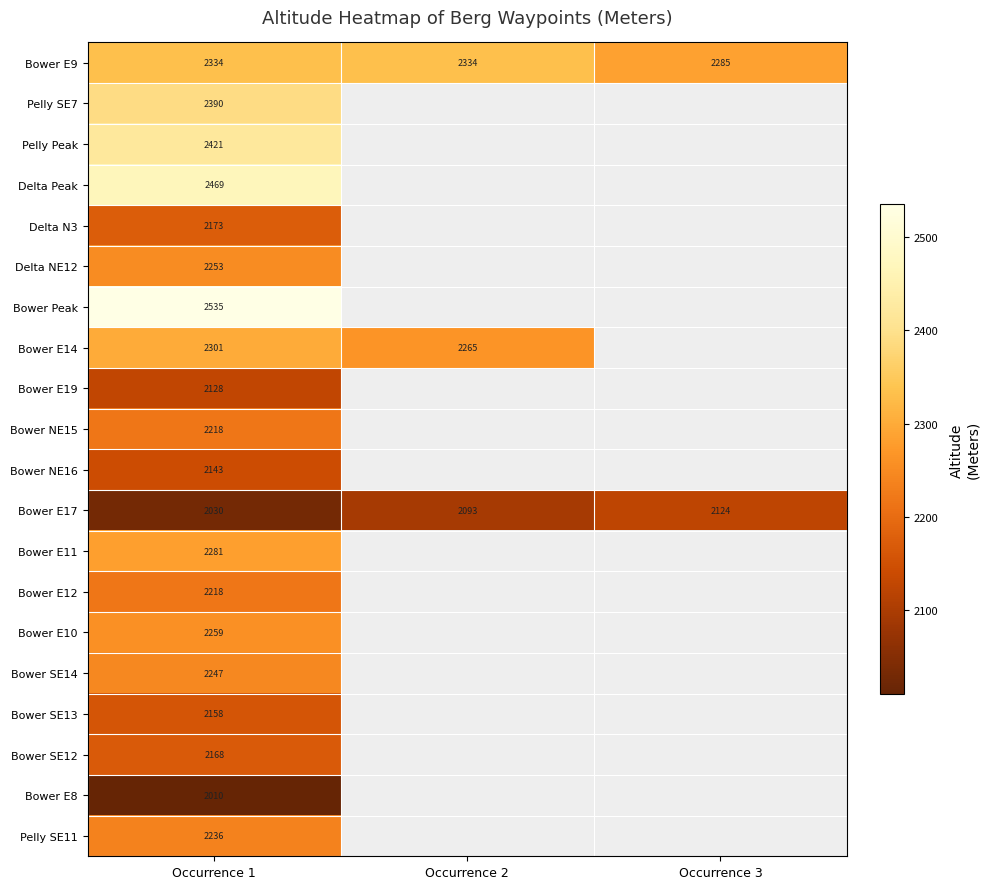

The value of Bower SE12 at Occurrence 1 is 2168. True or false?

True